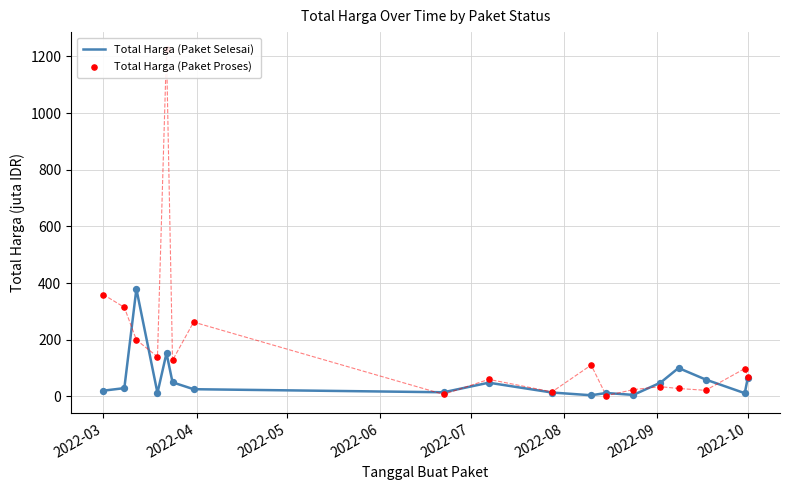

Is the value of Total Harga (Paket Proses) at 8 greater than the value of Total Harga (Paket Selesai) at 2022-07?

No